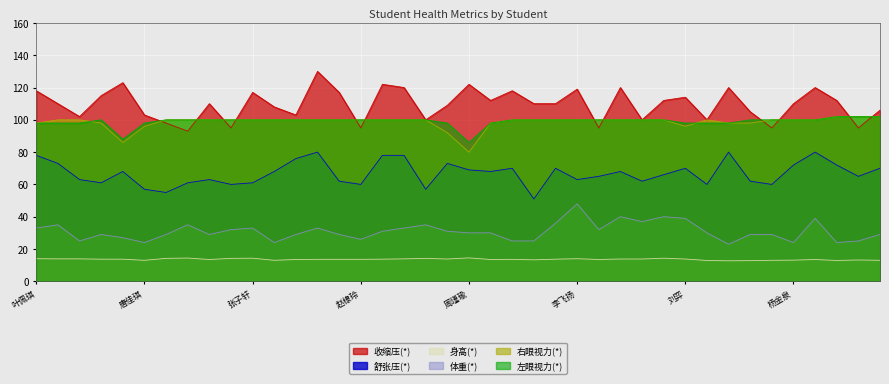

Is the value of 收缩压(*) at 王节 greater than the value of 体重(*) at 郑晨悦?

Yes